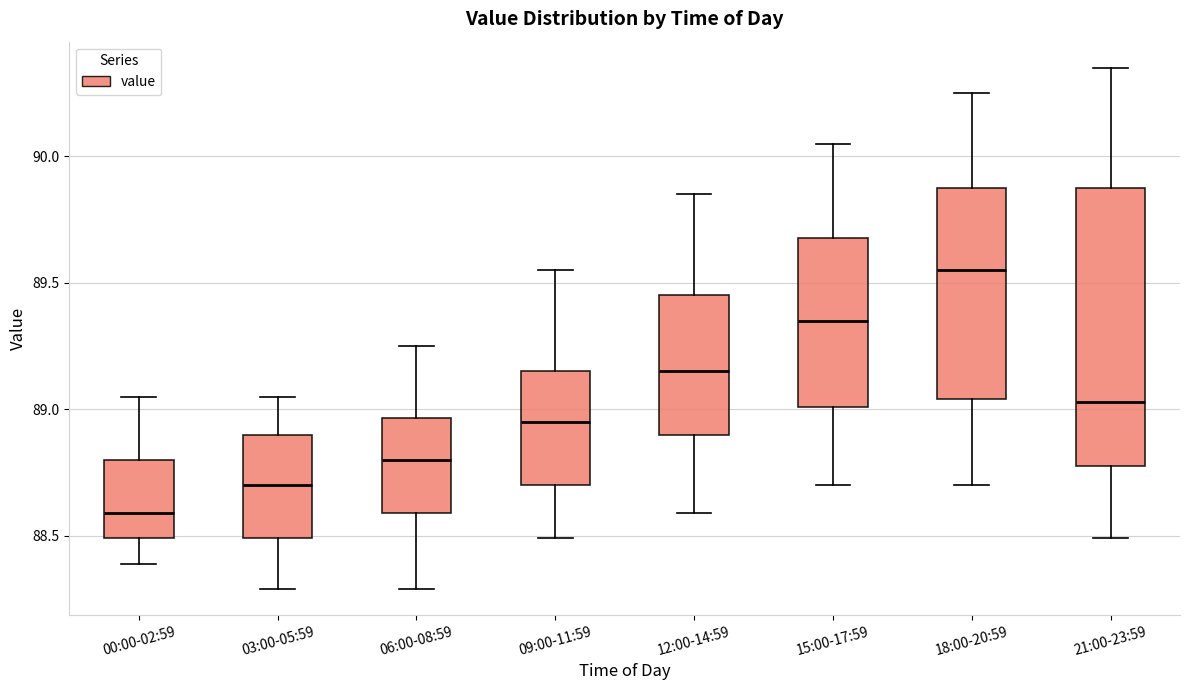

Where is the upper edge of the box for 15:00-17:59 on the y-axis? The values are not printed on the chart, so give them approximately, as read against the axis.

89.70